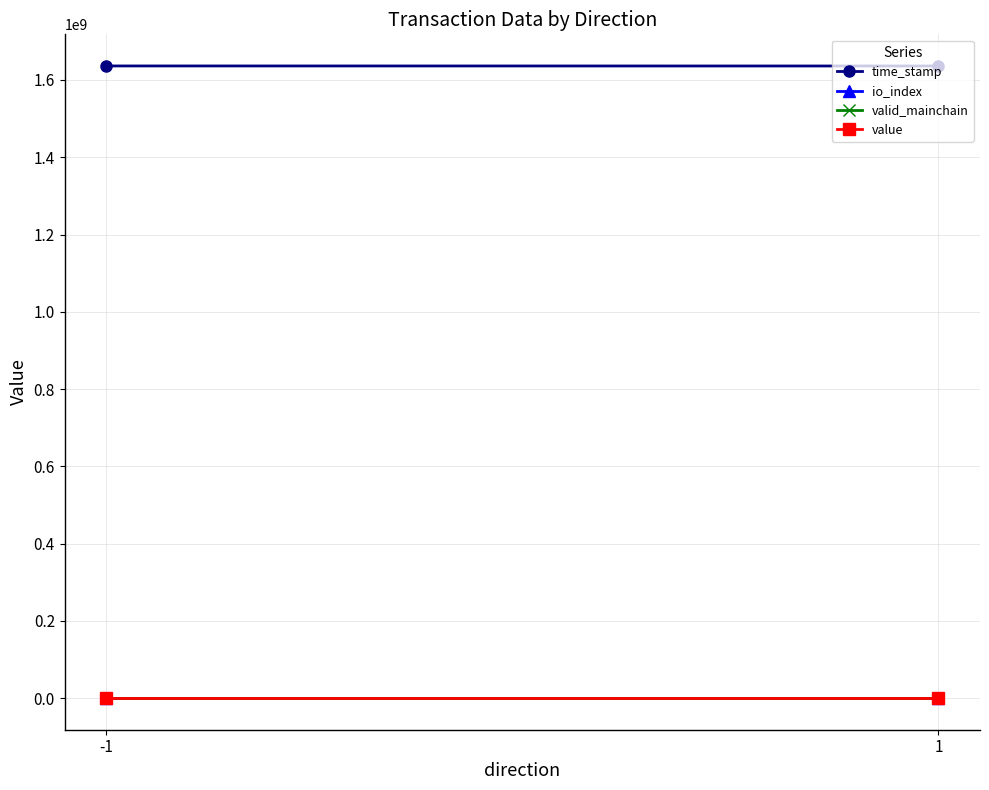

What value does the io_index series have at -1?

27.5